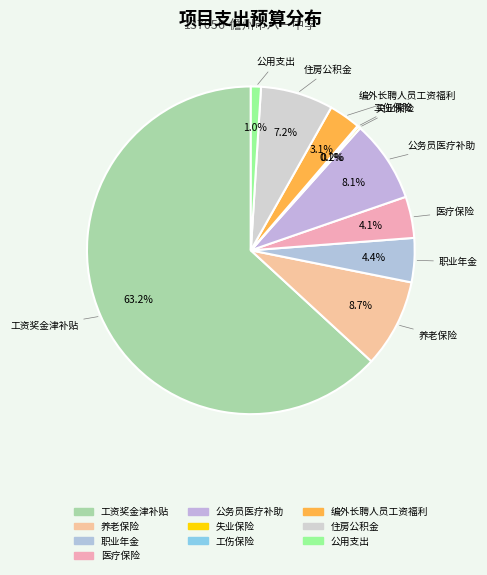

Which slice is the largest?

工资奖金津补贴